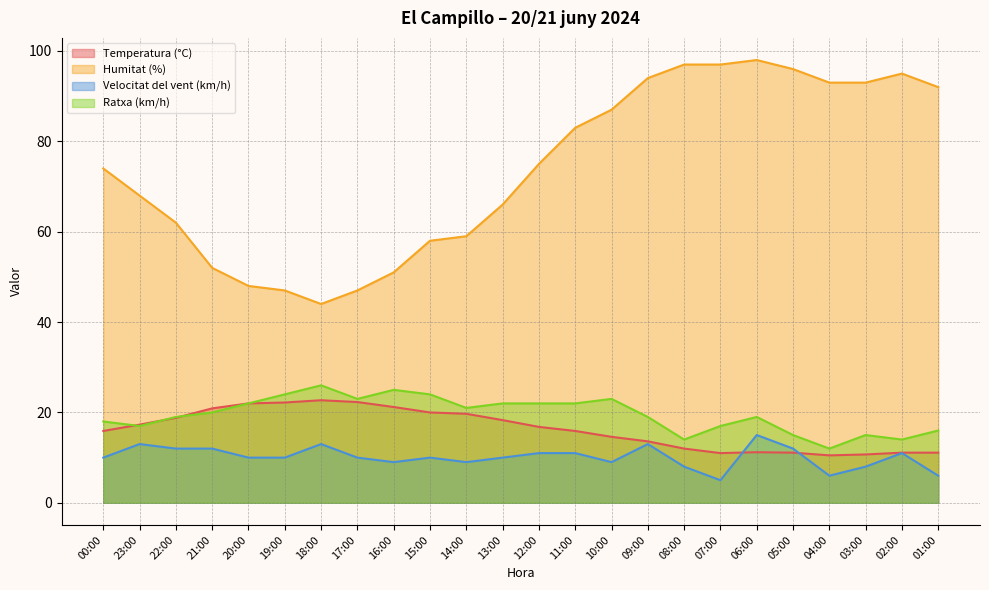

Which has a higher value, 08:00 or 02:00?

08:00